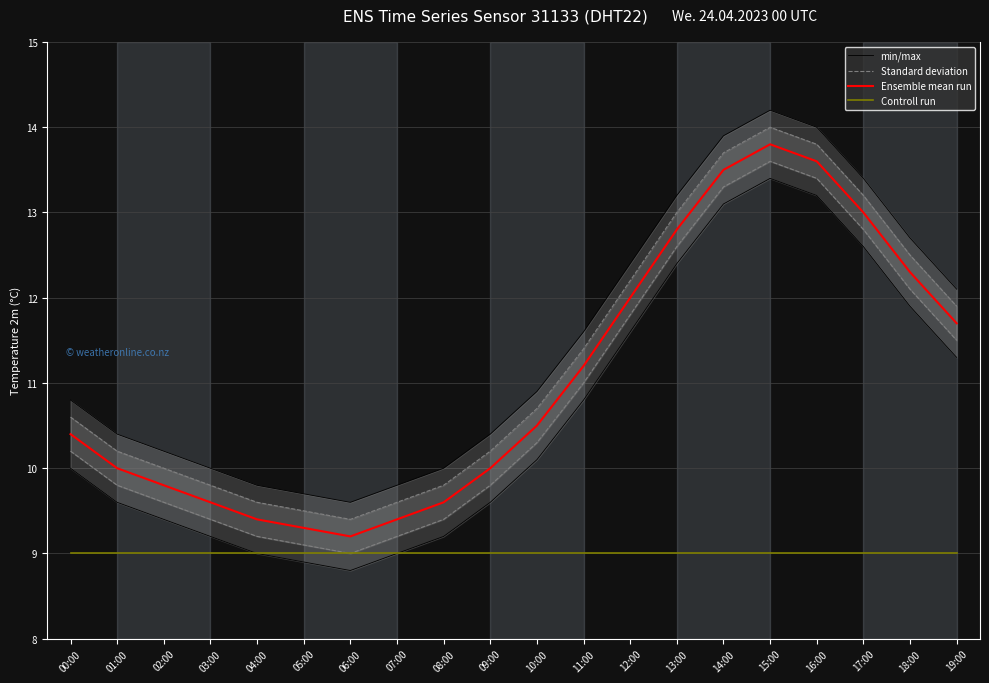

The min/max series shows 12.6 at 17:00. True or false?

True